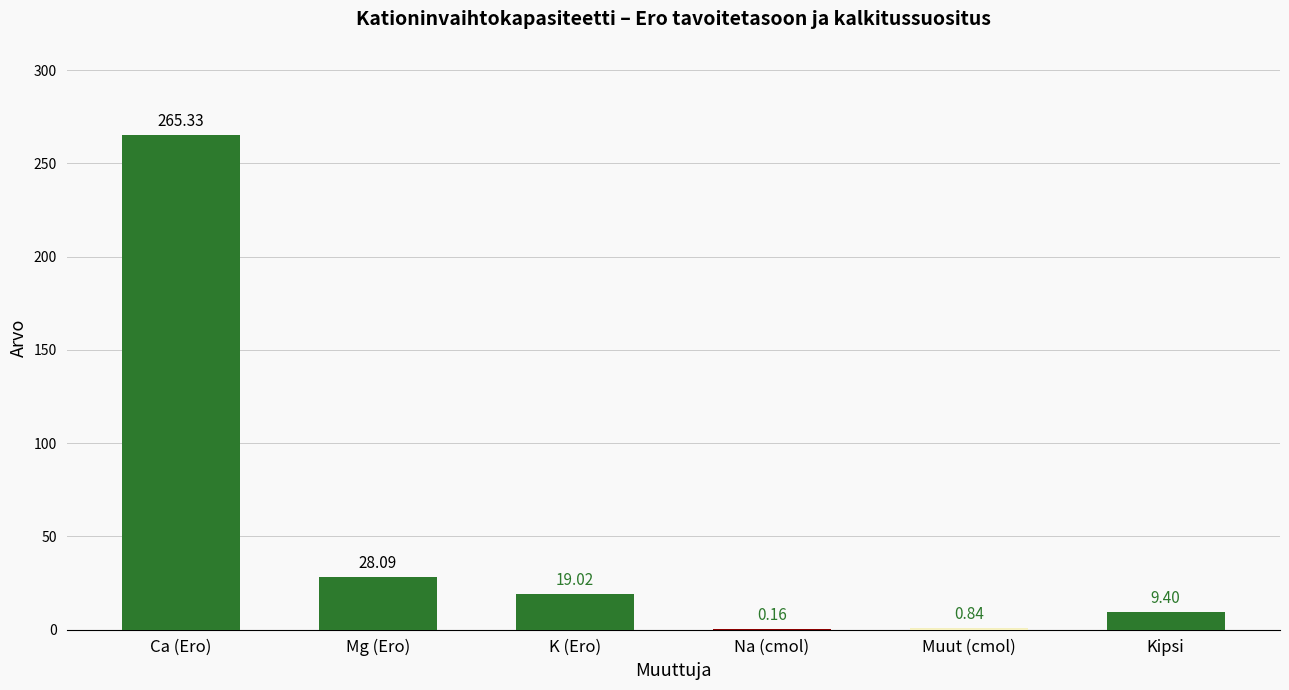

What is the difference between the values at K (Ero) and Muut (cmol)?

18.2